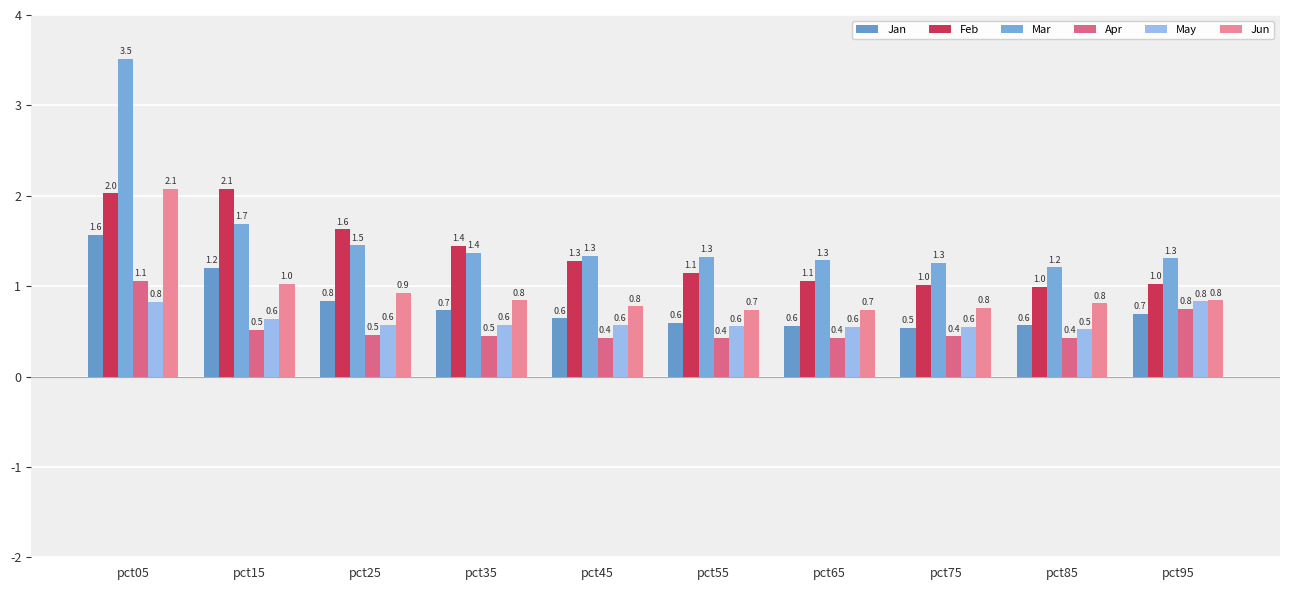

How many series are shown in this chart?

6